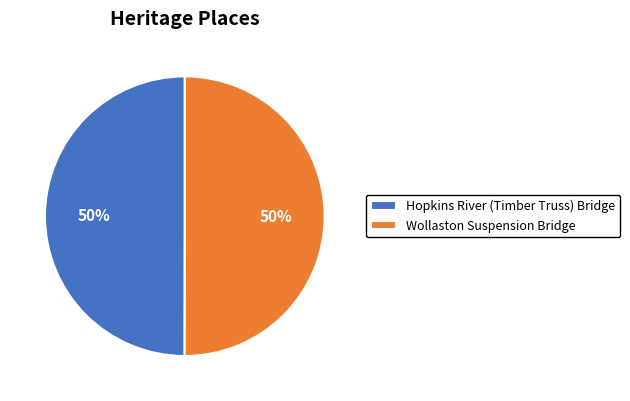

To the nearest percent, what is the combined percentage of Hopkins River (Timber Truss) Bridge and Wollaston Suspension Bridge?

100%